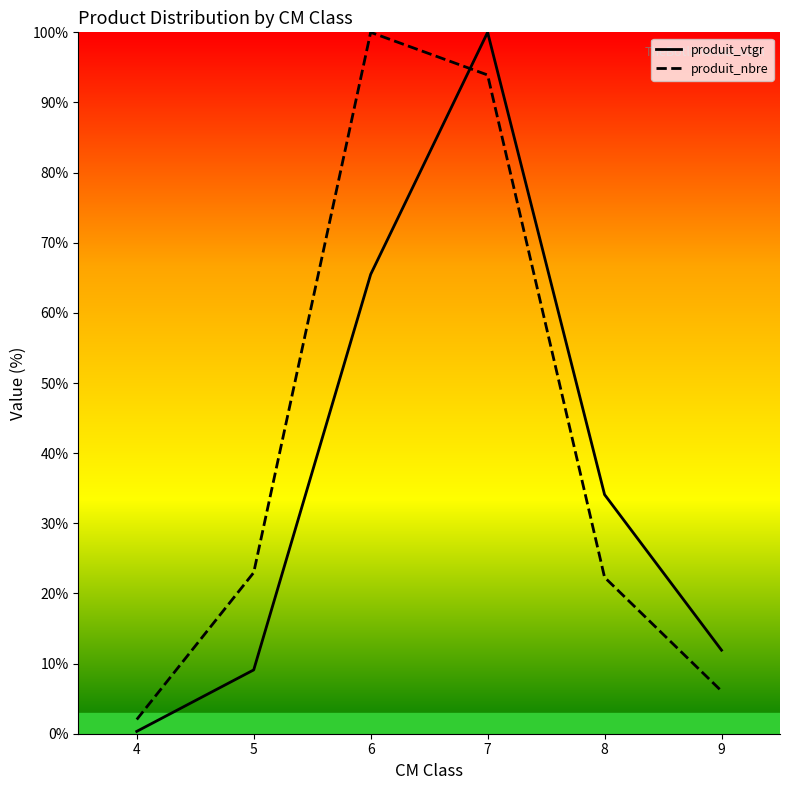

Which series ends up on top after the final intersection of produit_vtgr and produit_nbre?

produit_vtgr